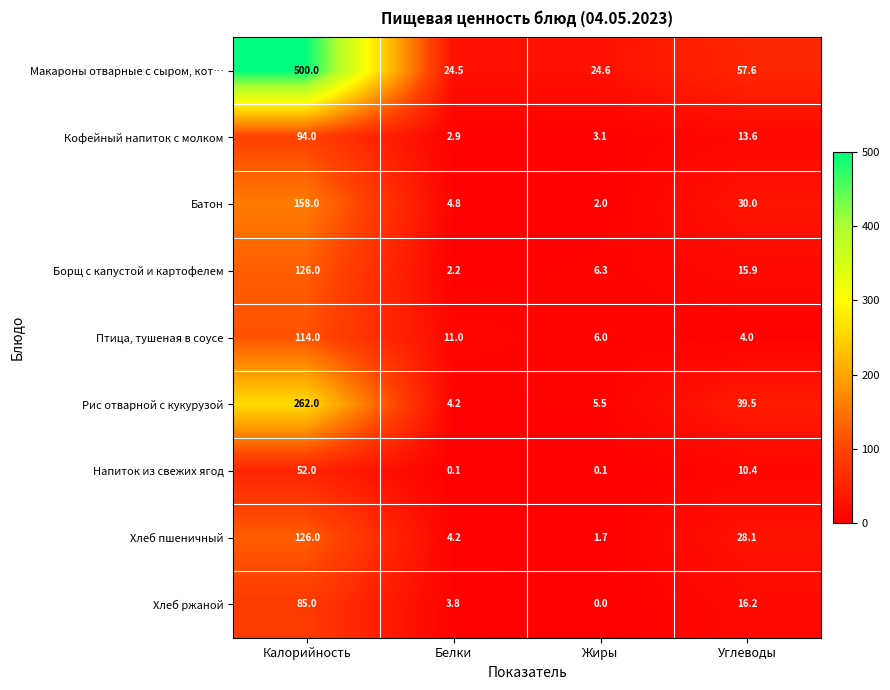

What is the average value of the Рис отварной с кукурузой series?

77.8